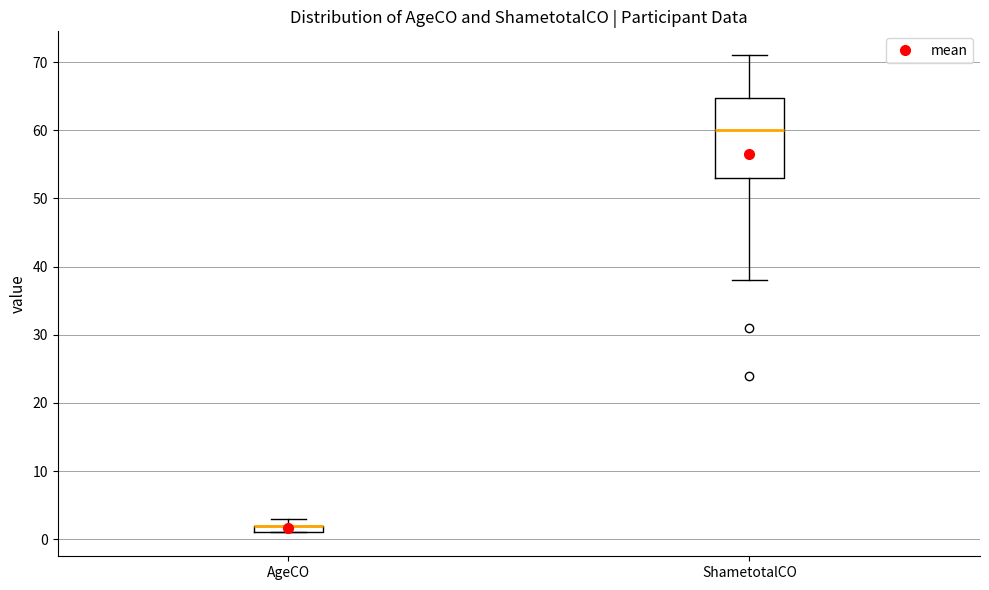

Comparing the boxes themselves (not the whiskers), which one is the tallest?

ShametotalCO